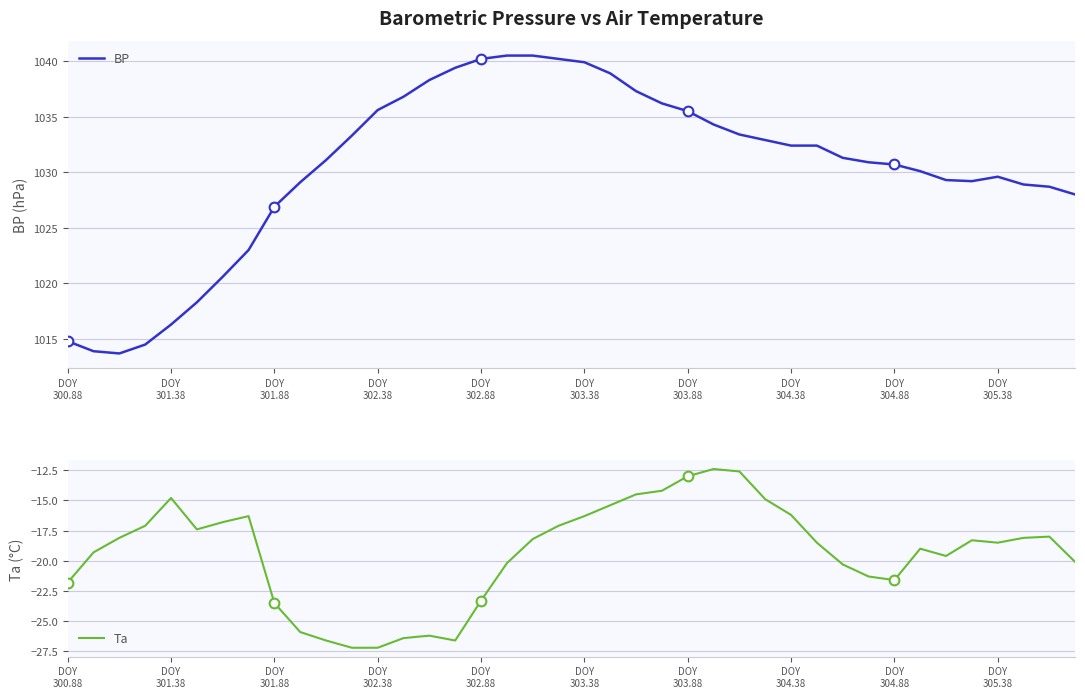

What is the minimum value for BP?

1013.7